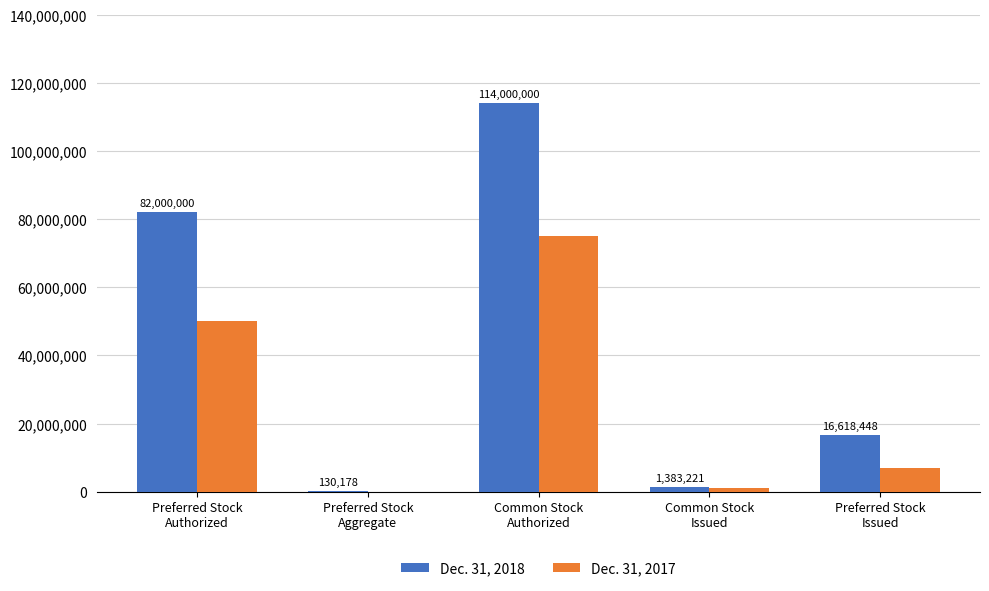

How many distinct data groups are displayed?

2